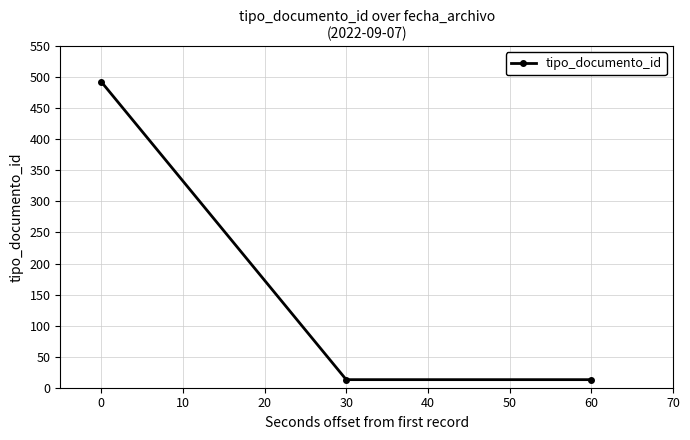

Does the chart have visible grid lines?

Yes